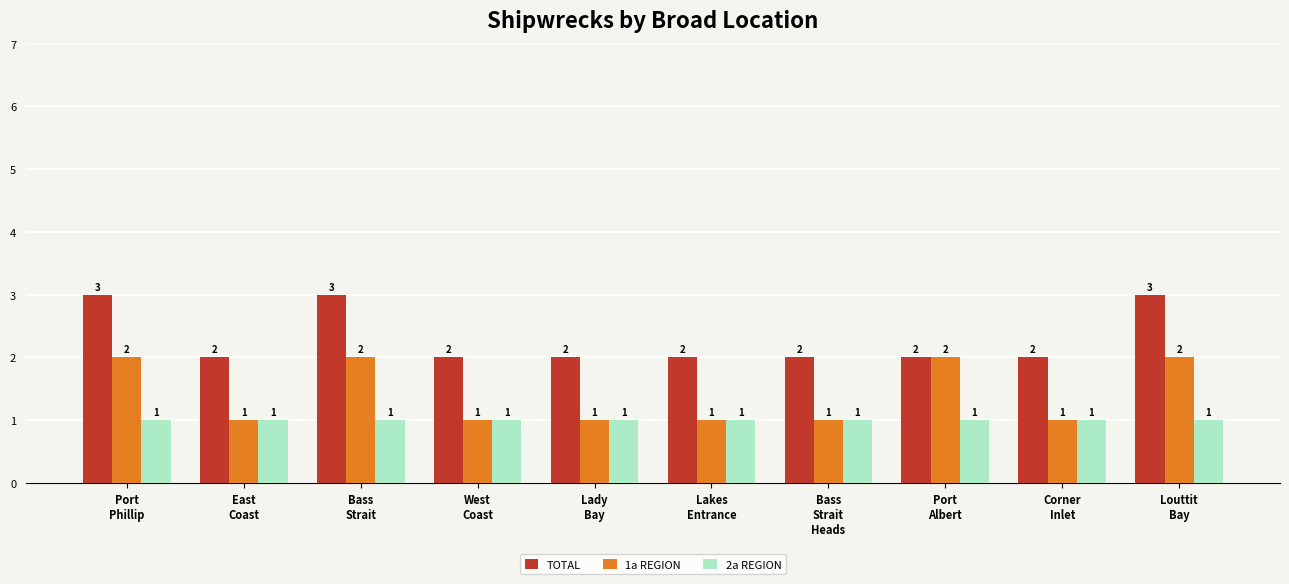

What is the minimum value for 2a REGION?

1